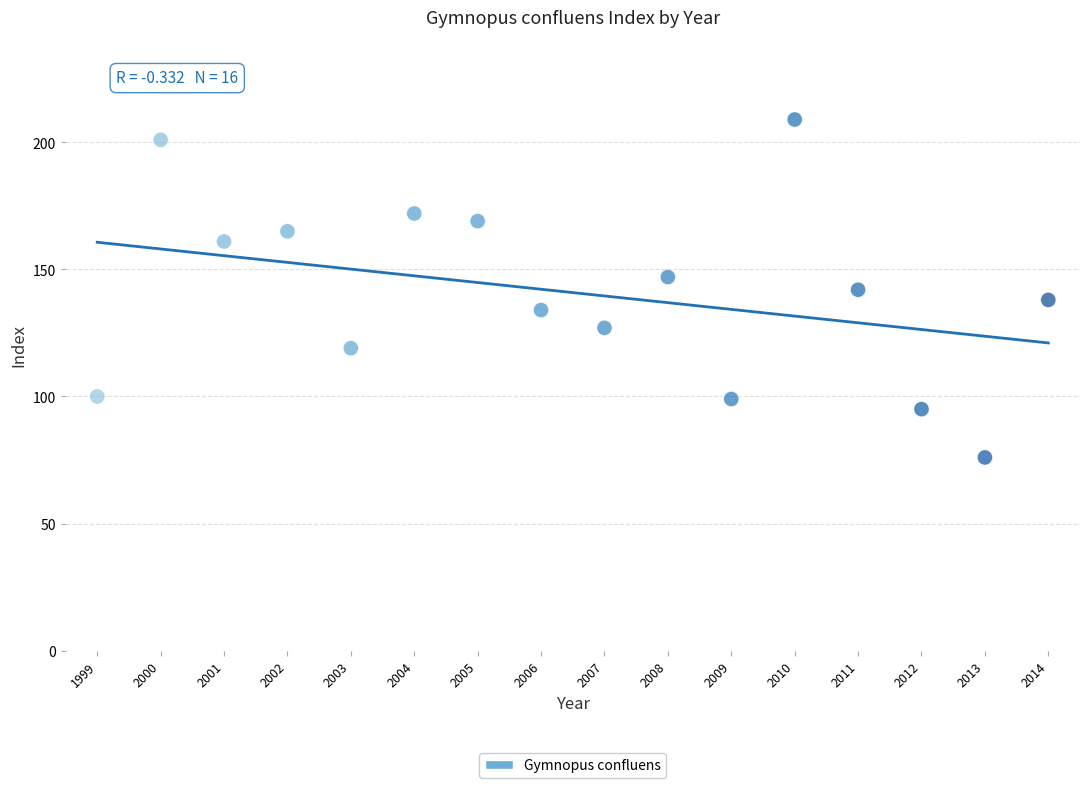

What is the range of Y values (max minus min)?

133